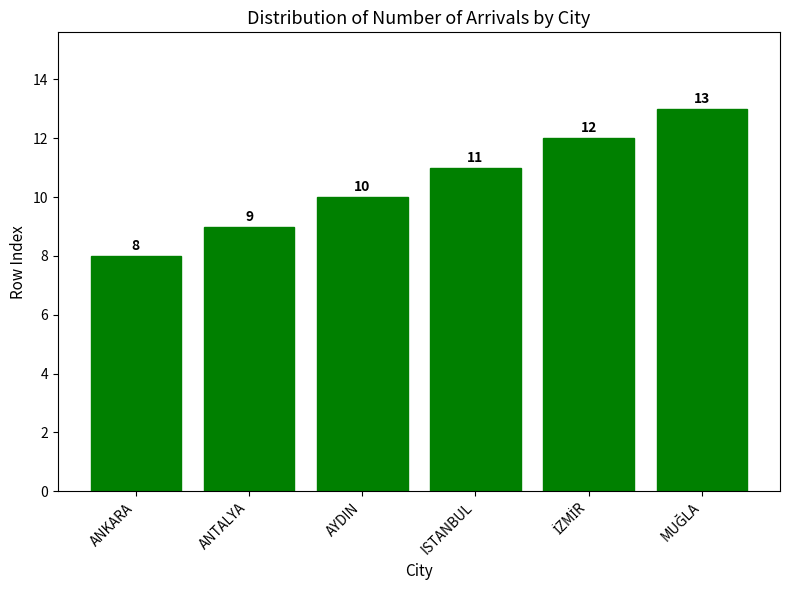

At which category does the chart reach its minimum across all series?

ANKARA